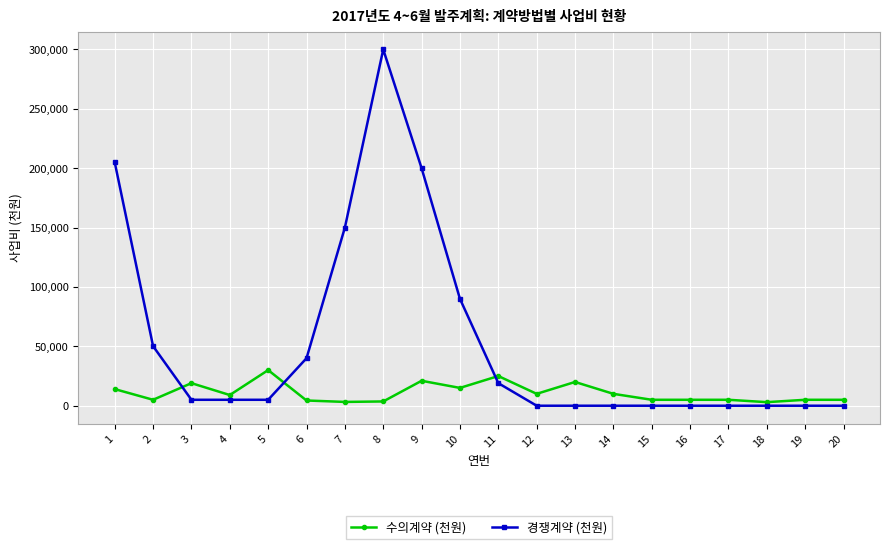

What are all the series names shown in the legend?

수의계약 (천원), 경쟁계약 (천원)